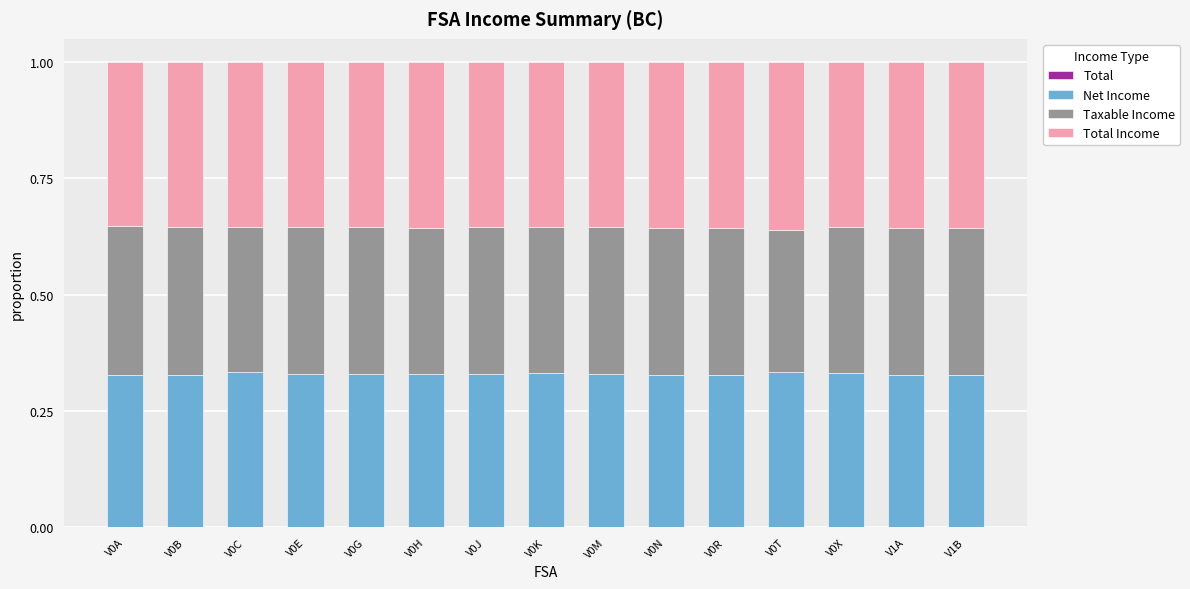

Does the chart contain stacked bars?

Yes